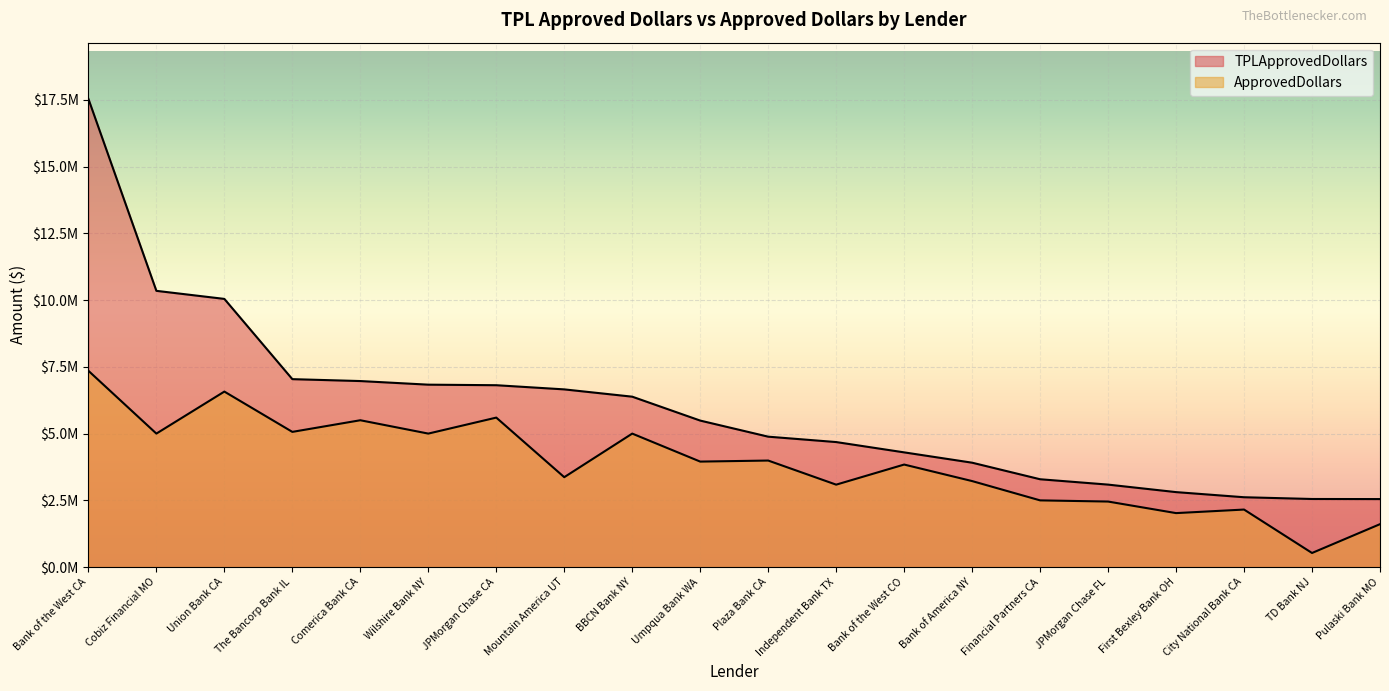

List the series in order of their overall mean, highest first.

TPLApprovedDollars, ApprovedDollars